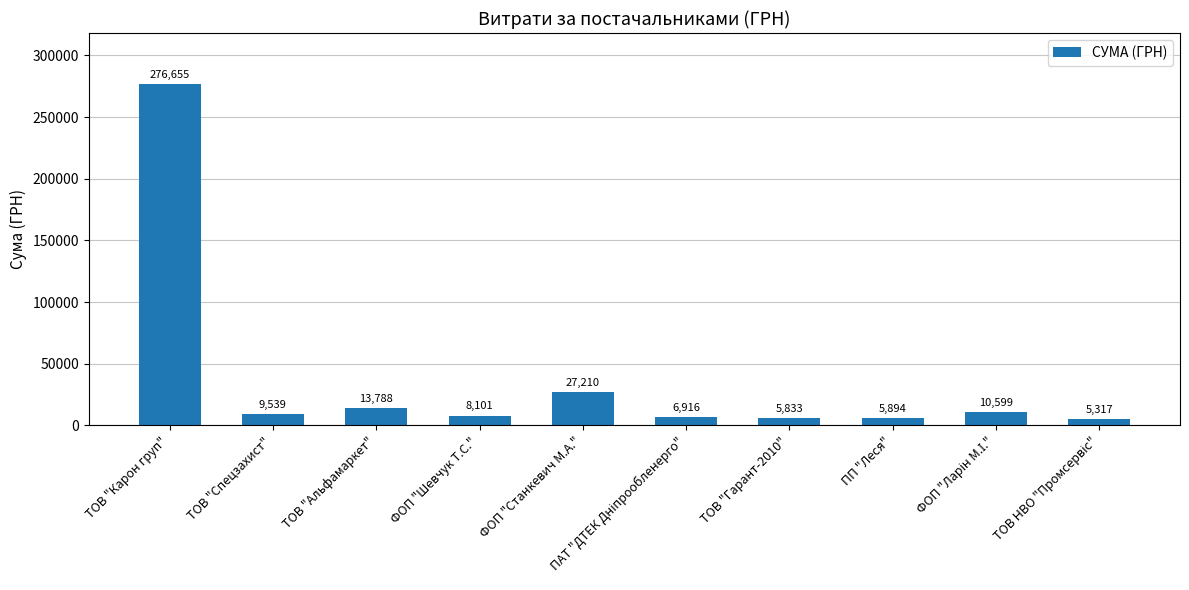

What is the average value?

36985.2